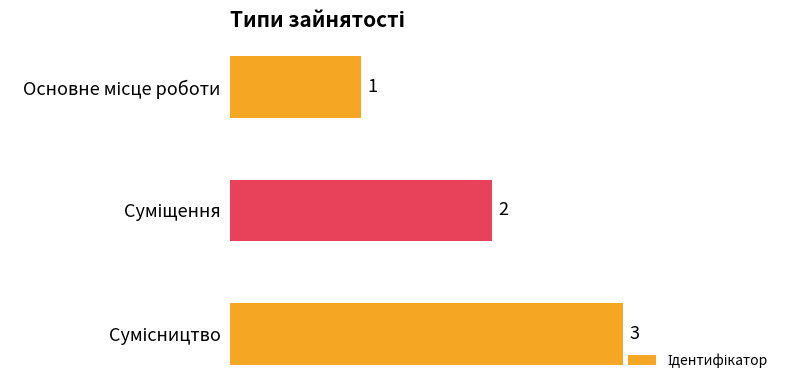

What is the difference between the maximum and minimum values?

2